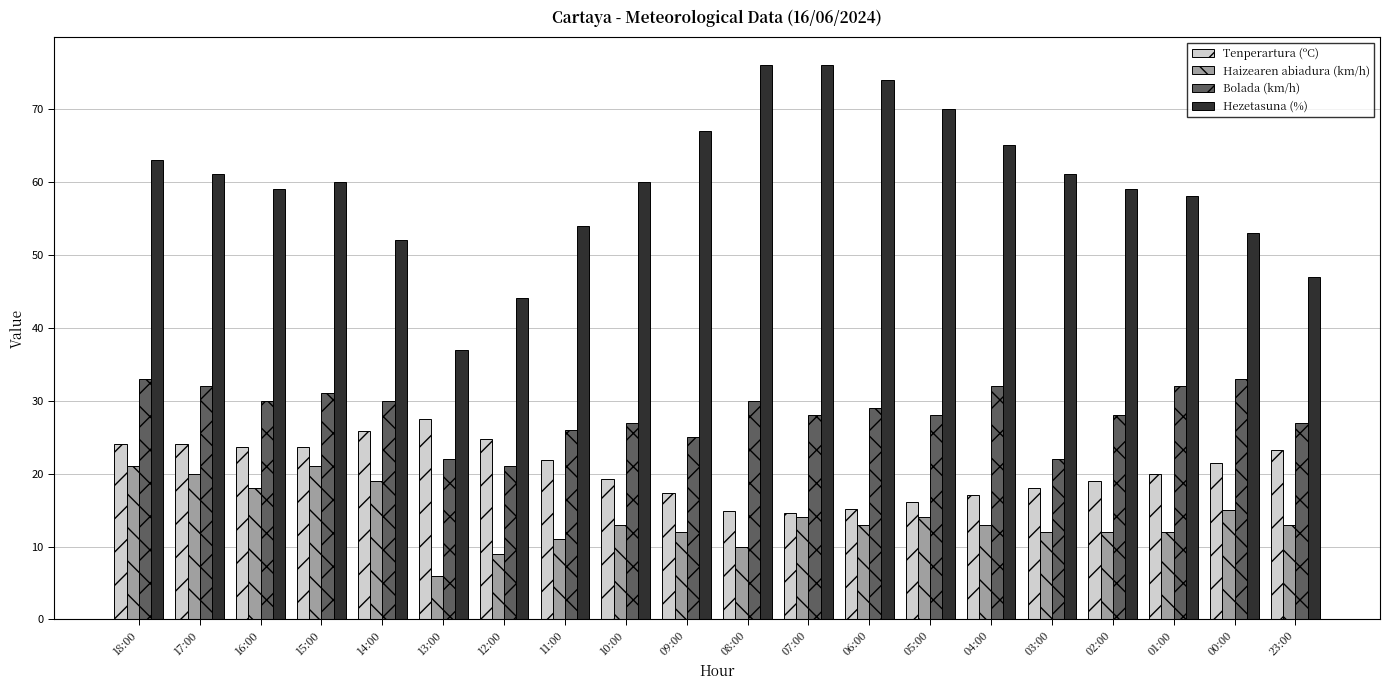

Does the chart contain any negative values?

No